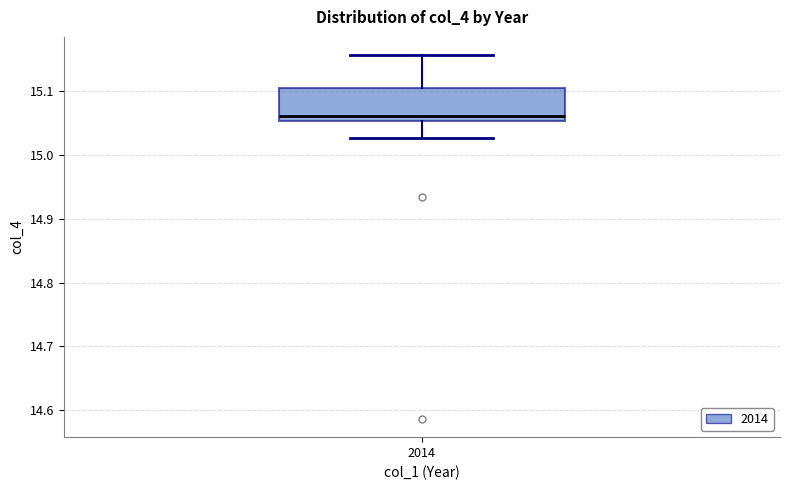

Transcribe this box plot: give where the median line is, the range the box spans, and where the two whiskers end, as read against the y-axis. The values are not printed on the chart, so give them approximately, as read against the axis.

median 15.06, box 15.05 to 15.10, whiskers 15.03 to 15.16